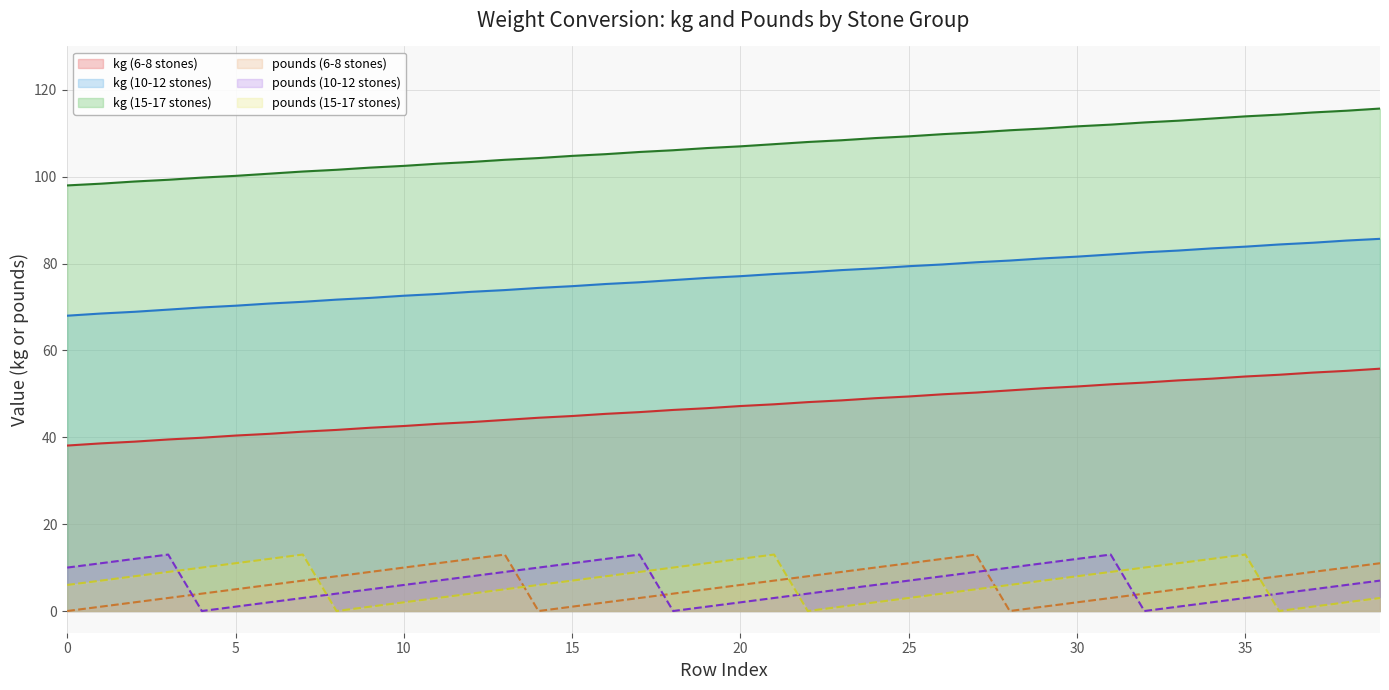

What is the maximum value shown in the chart?

115.7